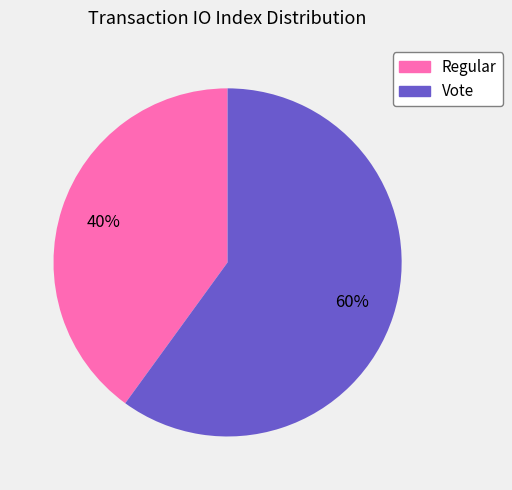

Is the sum of Regular and Vote greater than half?

Yes